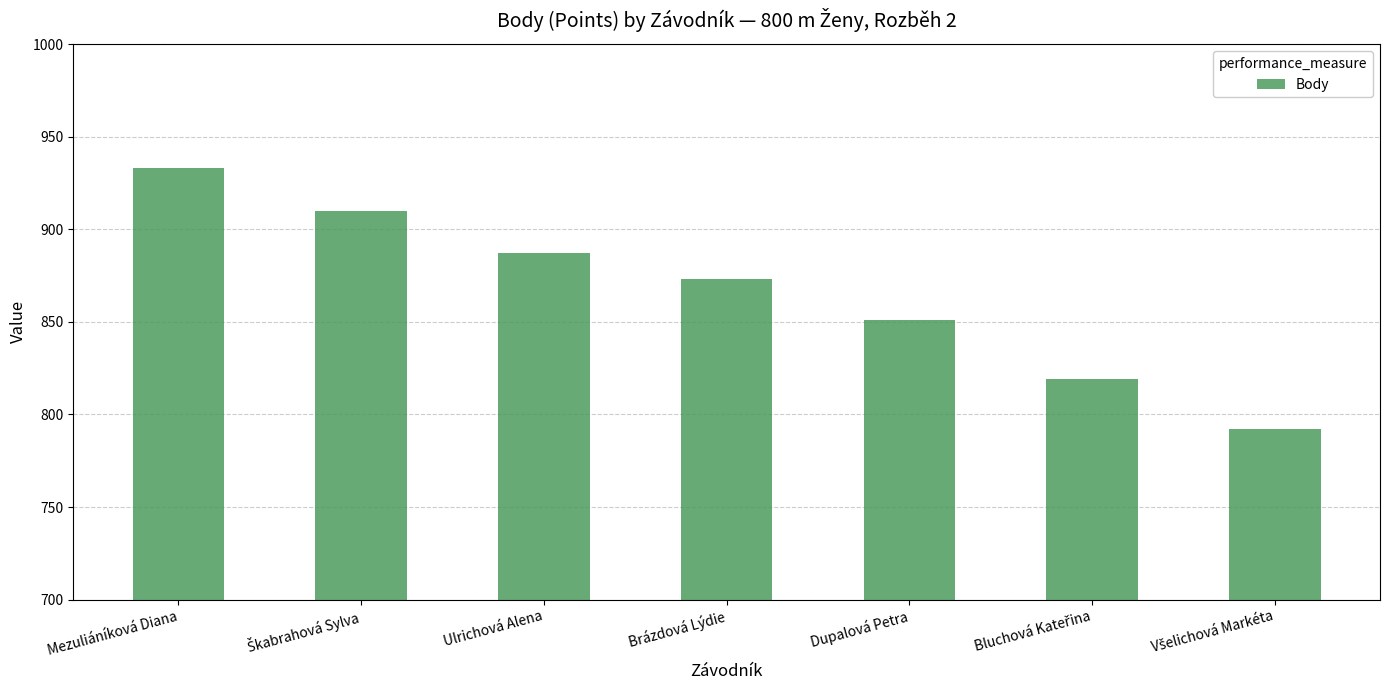

What is the average value?

866